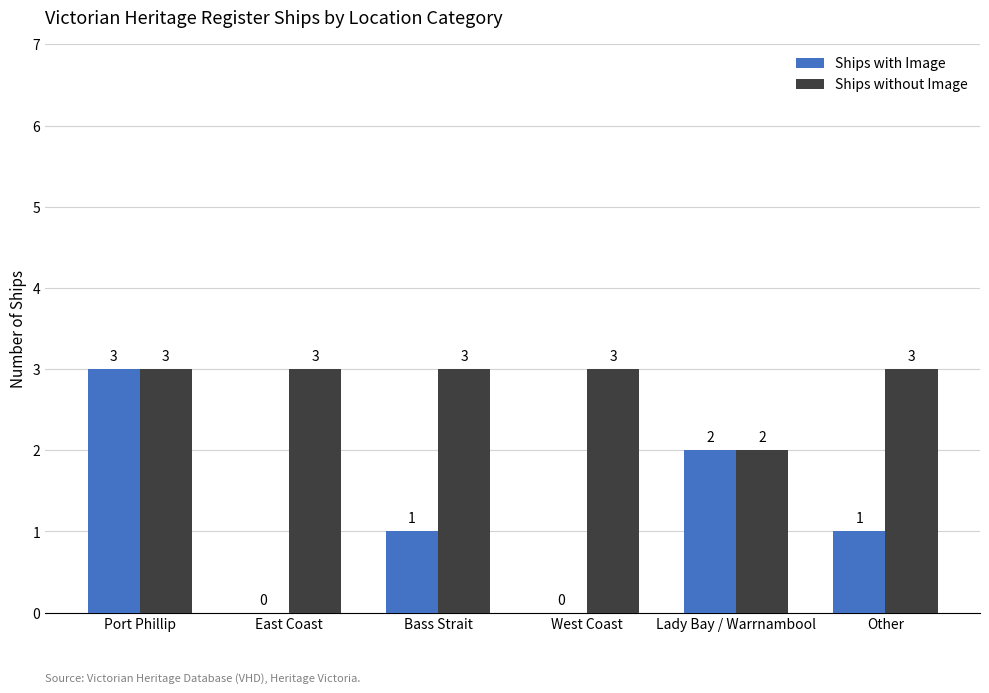

Reading right to left, list all the values displayed in this chart.

Ships with Image: Other=1	Lady Bay / Warrnambool=2	West Coast=0	Bass Strait=1	East Coast=0	Port Phillip=3
Ships without Image: Other=3	Lady Bay / Warrnambool=2	West Coast=3	Bass Strait=3	East Coast=3	Port Phillip=3